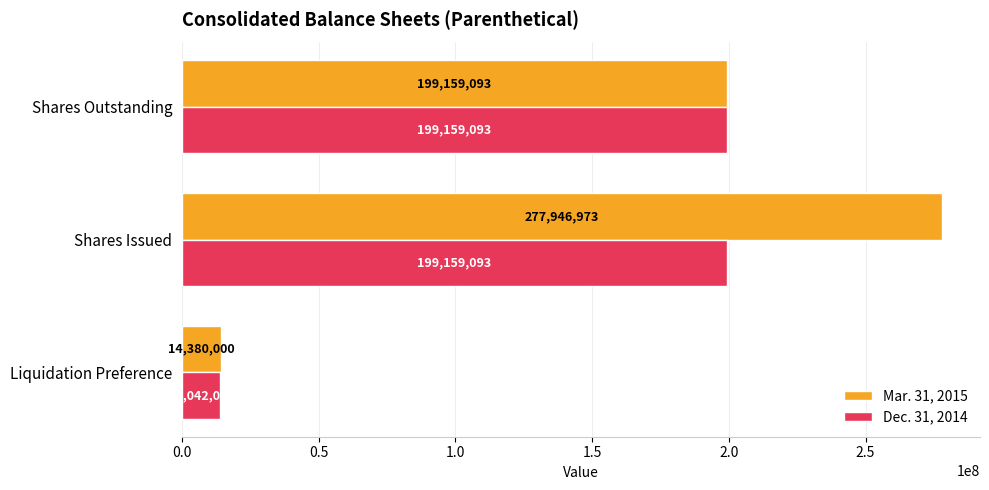

What is the maximum value shown in the chart?

277946973